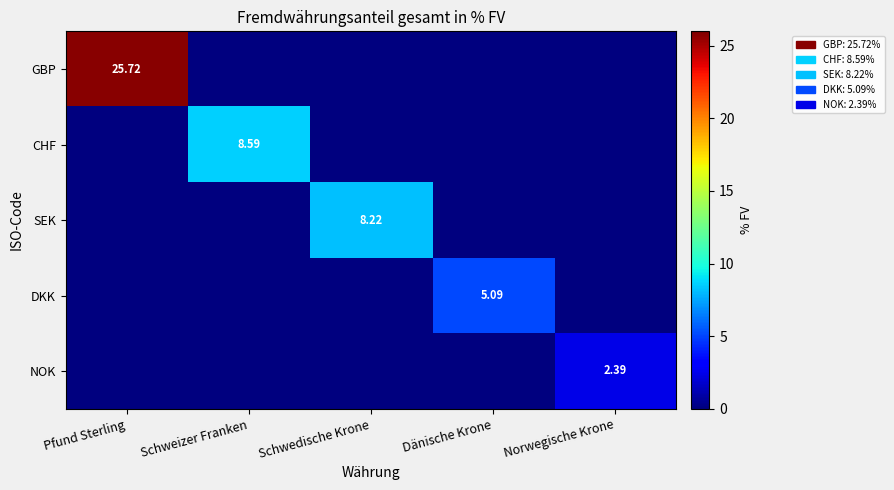

The GBP series shows 0.0 at Norwegische Krone. True or false?

True